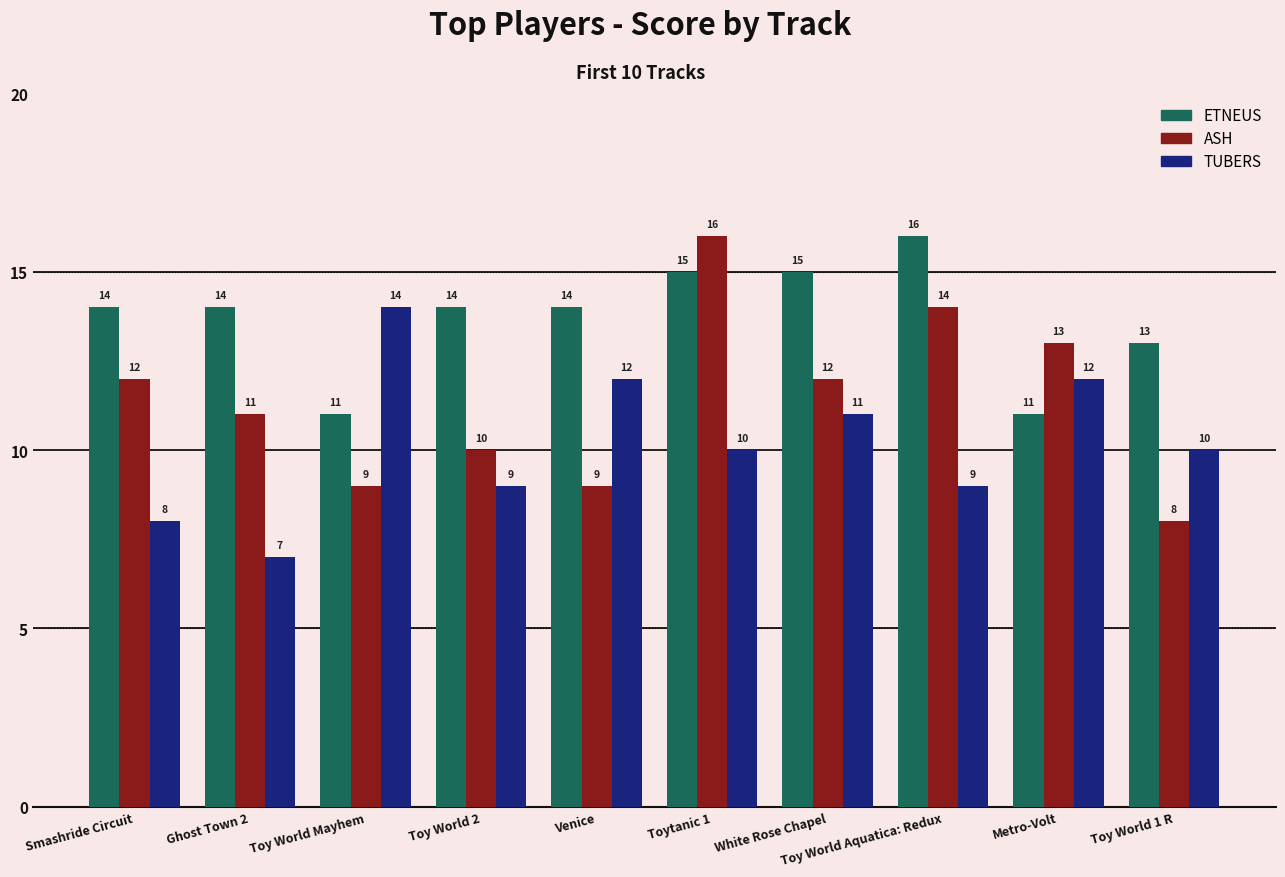

True or false: ETNEUS has a value of 11 at Metro-Volt.

True